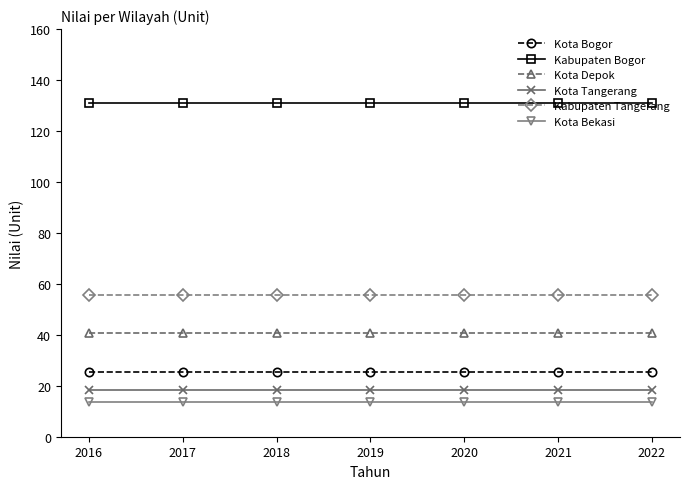

True or false: Kabupaten Bogor and Kota Bekasi intersect in this chart.

False